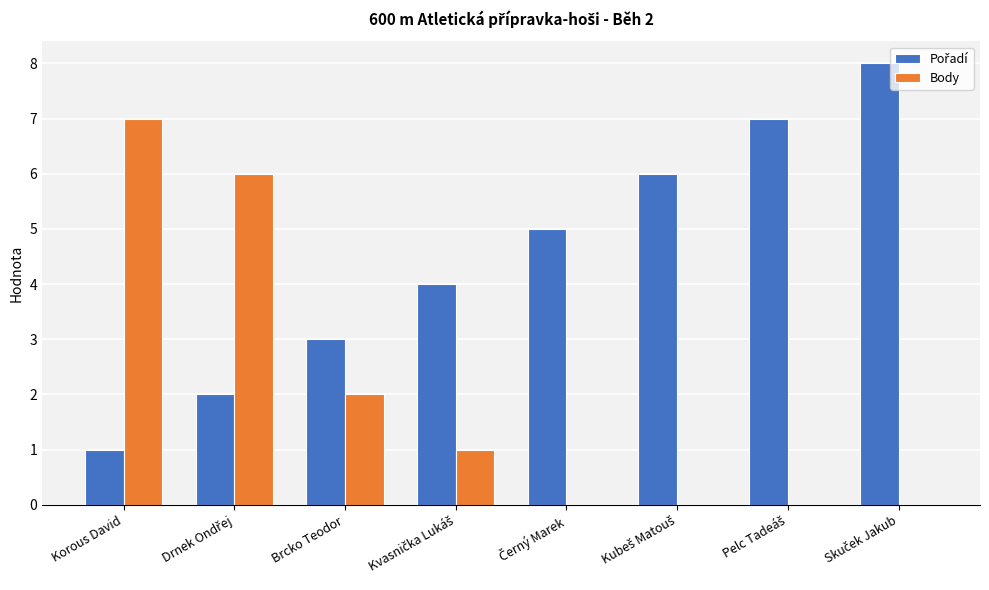

What is the total value across all series at Korous David?

8